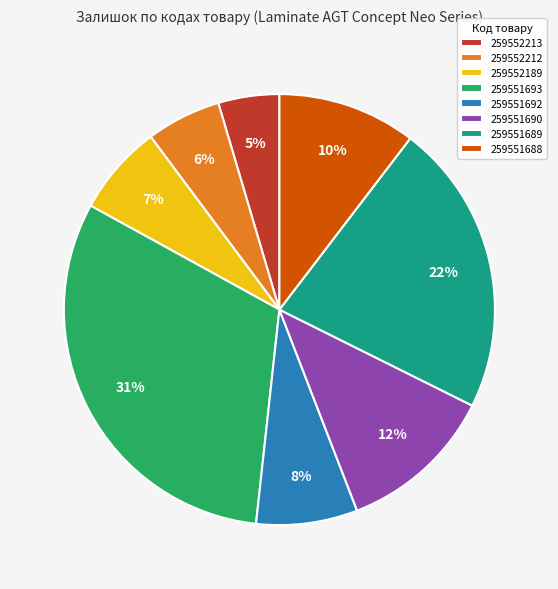

What is the largest slice in the pie chart?

259551693